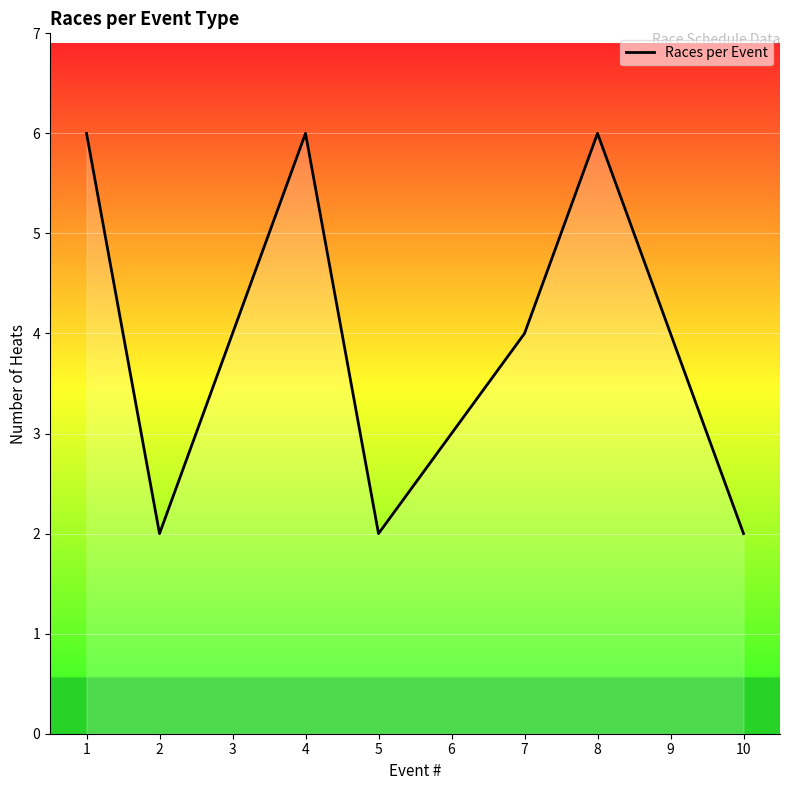

Between 4 and 10, which is larger?

4